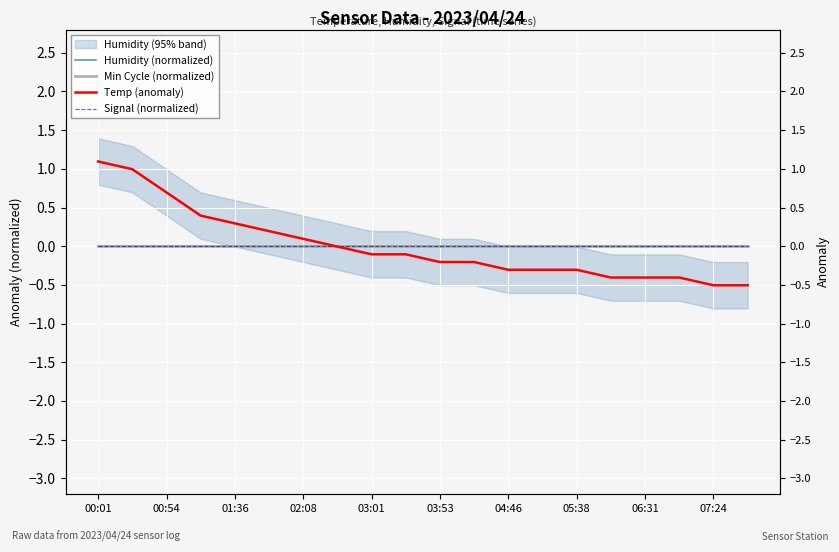

True or false: Signal (normalized) has more than 1 points higher than both neighbors.

False